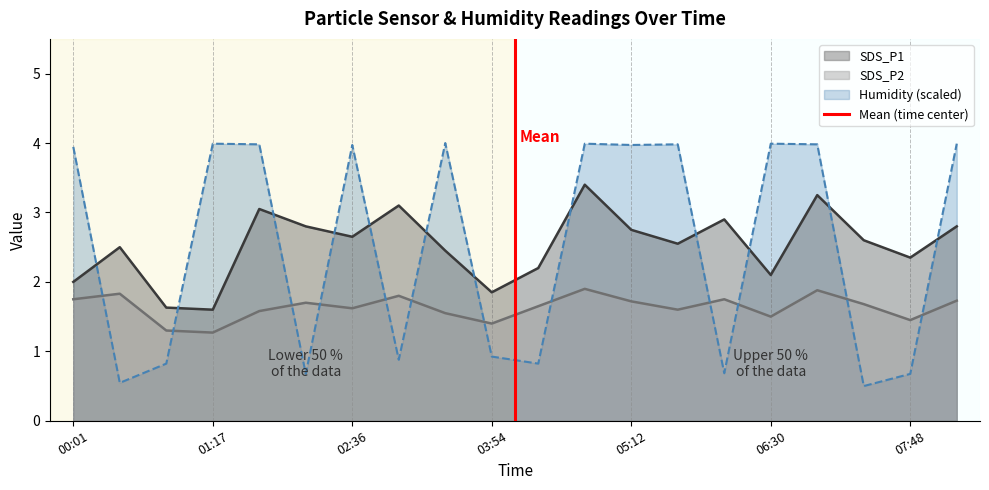

The SDS_P2 series shows 2.4 at 05:12. True or false?

False